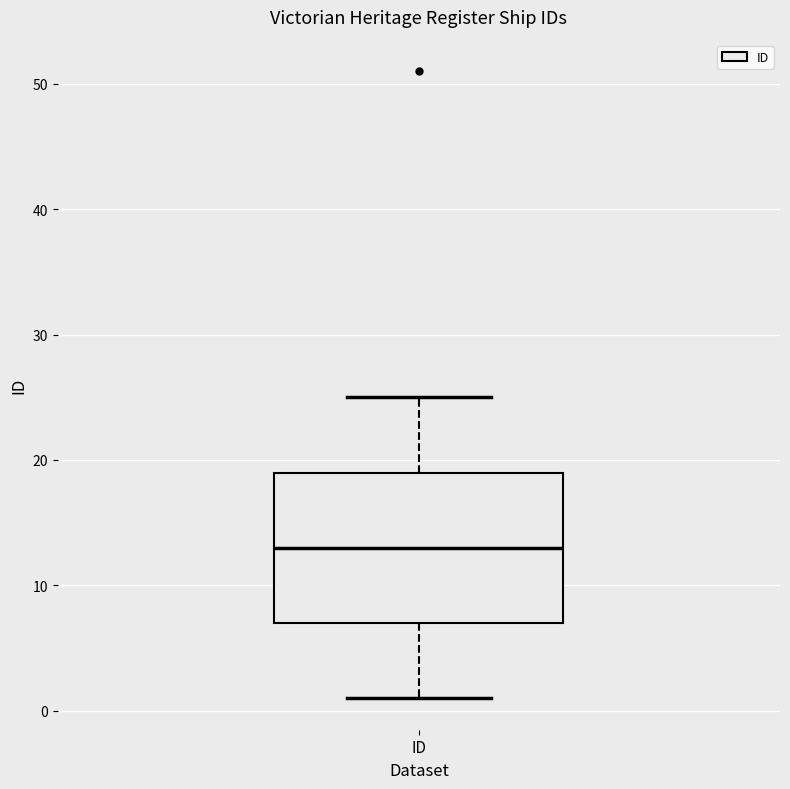

Read this box plot against the y-axis: the position of the median line, the range covered by the box, and the ends of both whiskers. The values are not printed on the chart, so give them approximately, as read against the axis.

median 13, box 7 to 19, whiskers 1 to 25